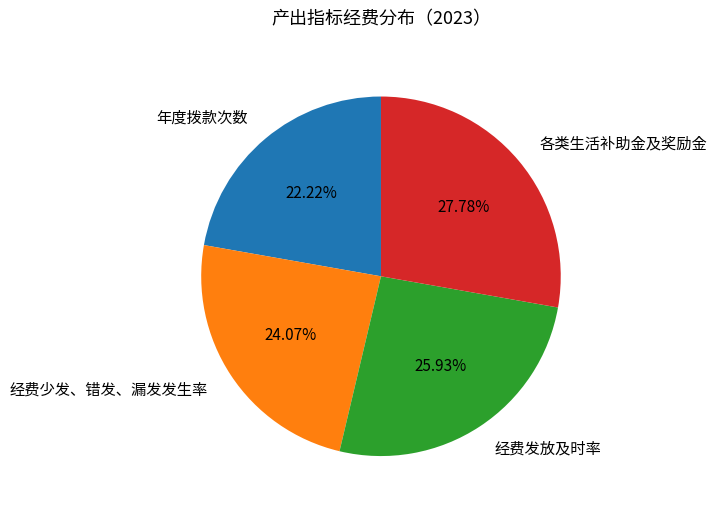

How many slices are in this pie chart?

4